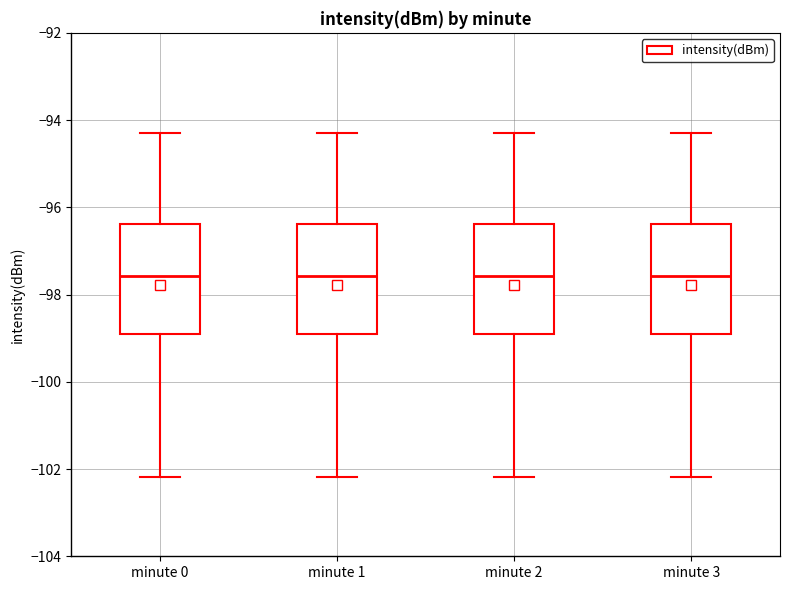

Reading left to right, transcribe this box plot: for each box, give where its median line is, the range the box spans, and where its two whiskers end, as read against the y-axis. The values are not printed on the chart, so give them approximately, as read against the axis.

minute 0: median -97.6, box -98.8 to -96.4, whiskers -102.2 to -94.2
minute 1: median -97.6, box -98.8 to -96.4, whiskers -102.2 to -94.2
minute 2: median -97.6, box -98.8 to -96.4, whiskers -102.2 to -94.2
minute 3: median -97.6, box -98.8 to -96.4, whiskers -102.2 to -94.2